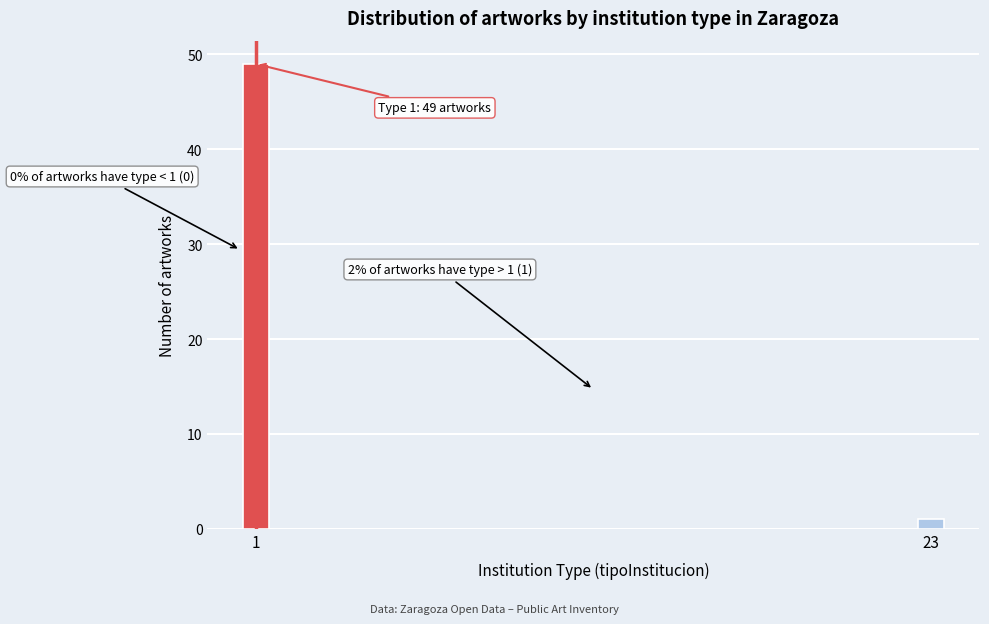

Reading left to right, list all the values displayed in this chart.

1=49	23=1